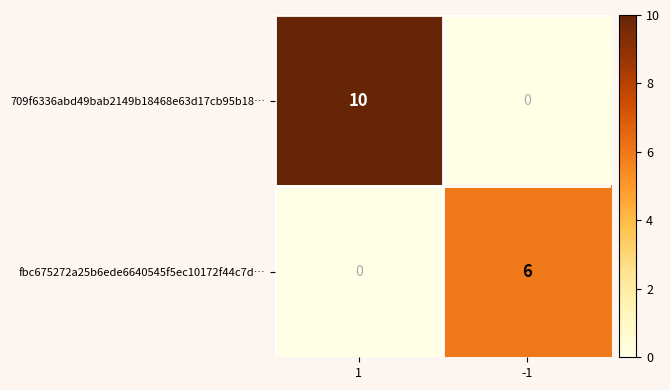

Which series has the widest spread of values?

709f6336abd49bab2149b18468e63d17cb95b18…